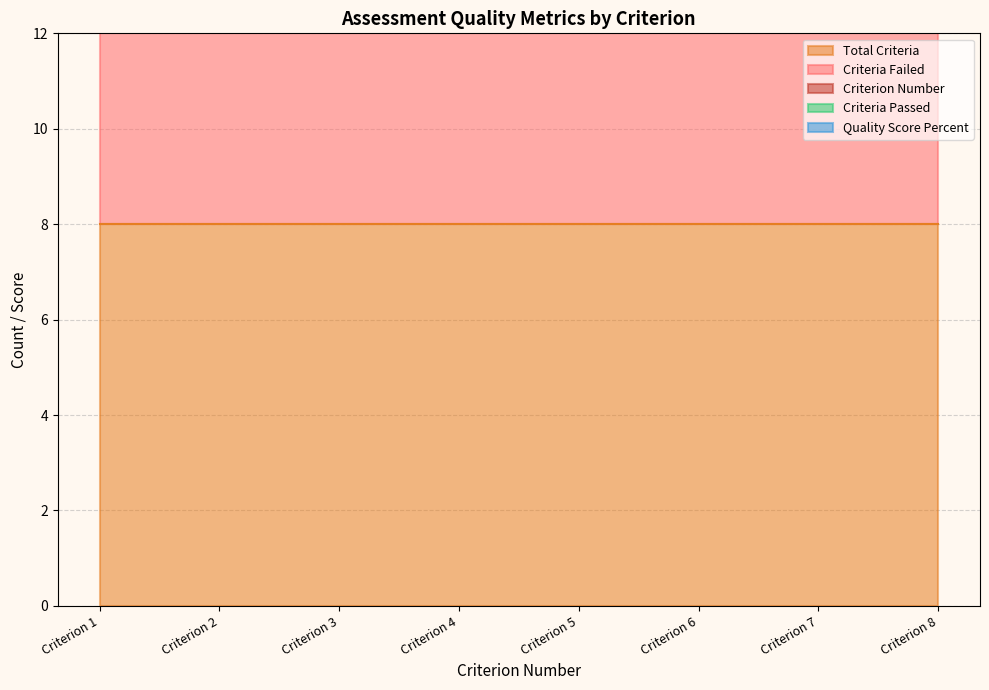

Reading left to right, list all the values displayed in this chart.

Criterion_Number: 1	2	3	4	5	6	7	8
Total_Criteria: 8	8	8	8	8	8	8	8
Criteria_Passed: 0	0	0	0	0	0	0	0
Criteria_Failed: 8	8	8	8	8	8	8	8
Quality_Score_Percent: 0	0	0	0	0	0	0	0